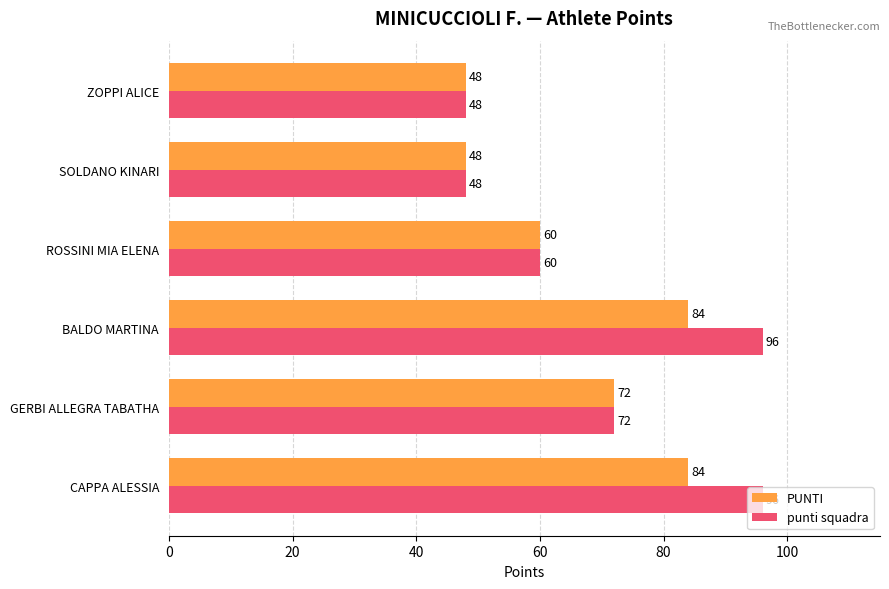

What is the maximum value shown in the chart?

96